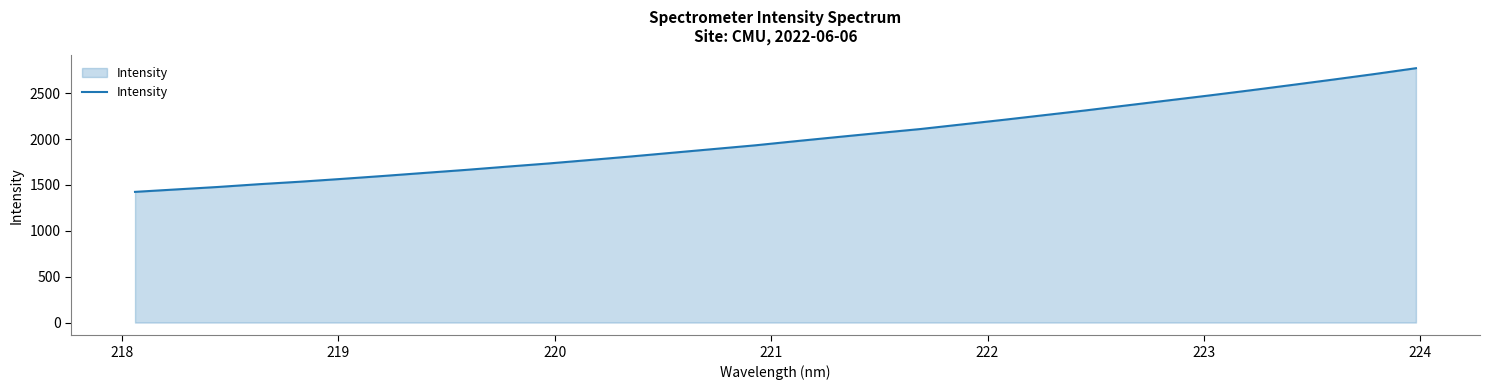

Does the chart display data point markers on the line(s)?

No